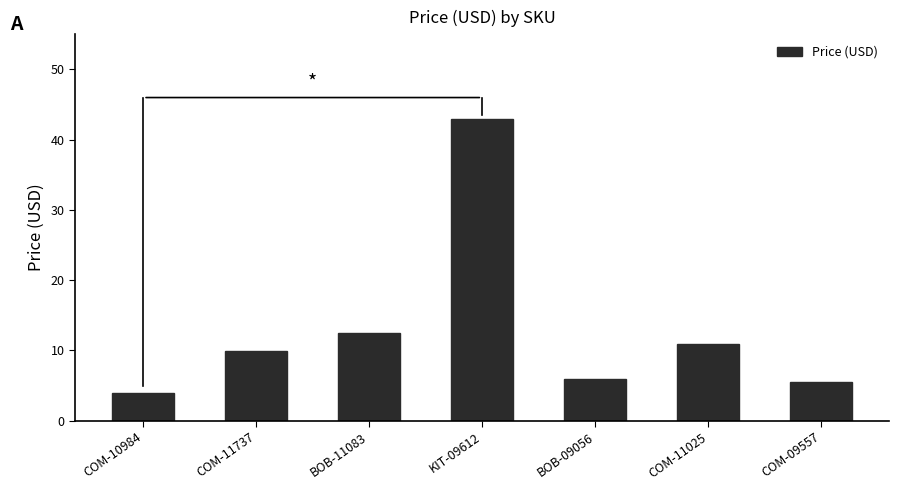

The value at COM-09557 is 9.6. True or false?

False